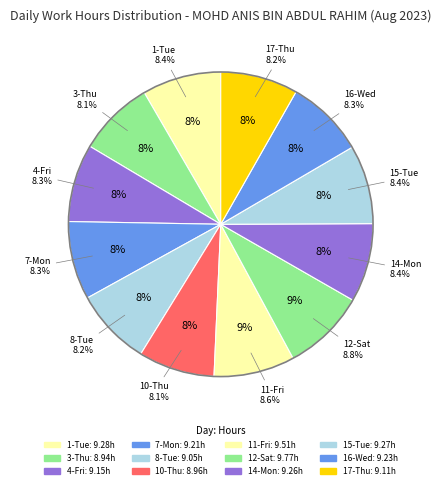

Does 4-Fri account for over 50% of the chart?

No